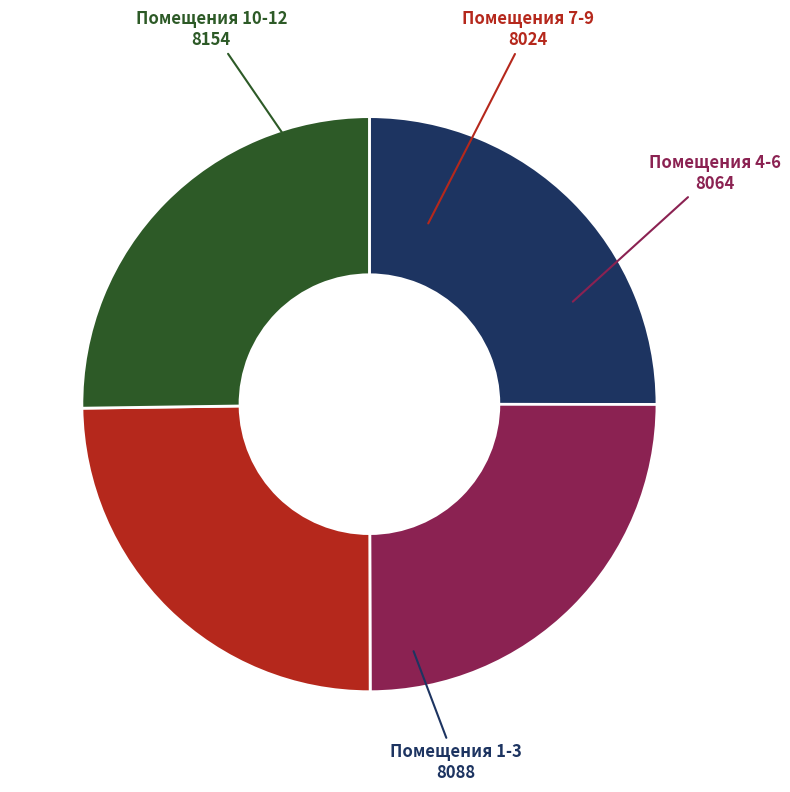

How many segments does this pie chart have?

4